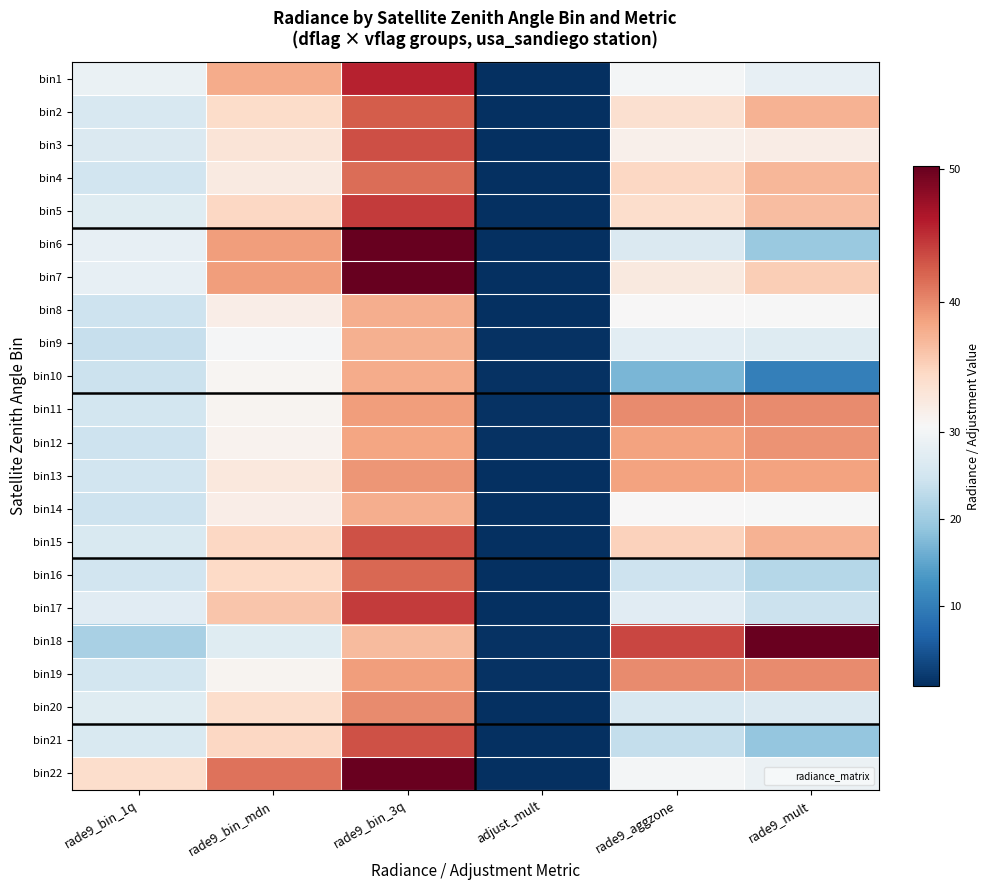

Count the number of data series in this chart.

22